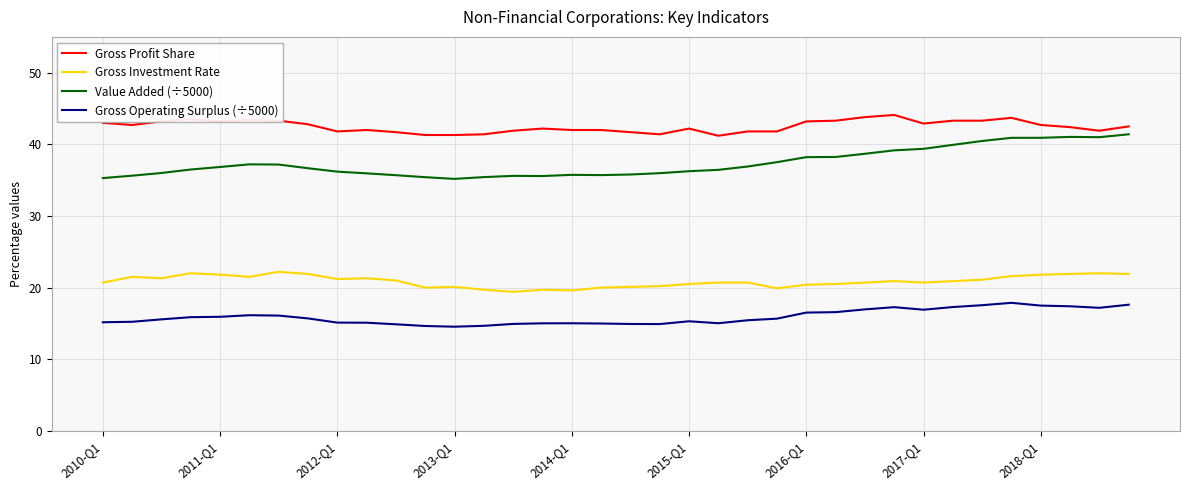

True or false: Gross Profit Share and Gross Operating Surplus (÷5000) intersect in this chart.

False